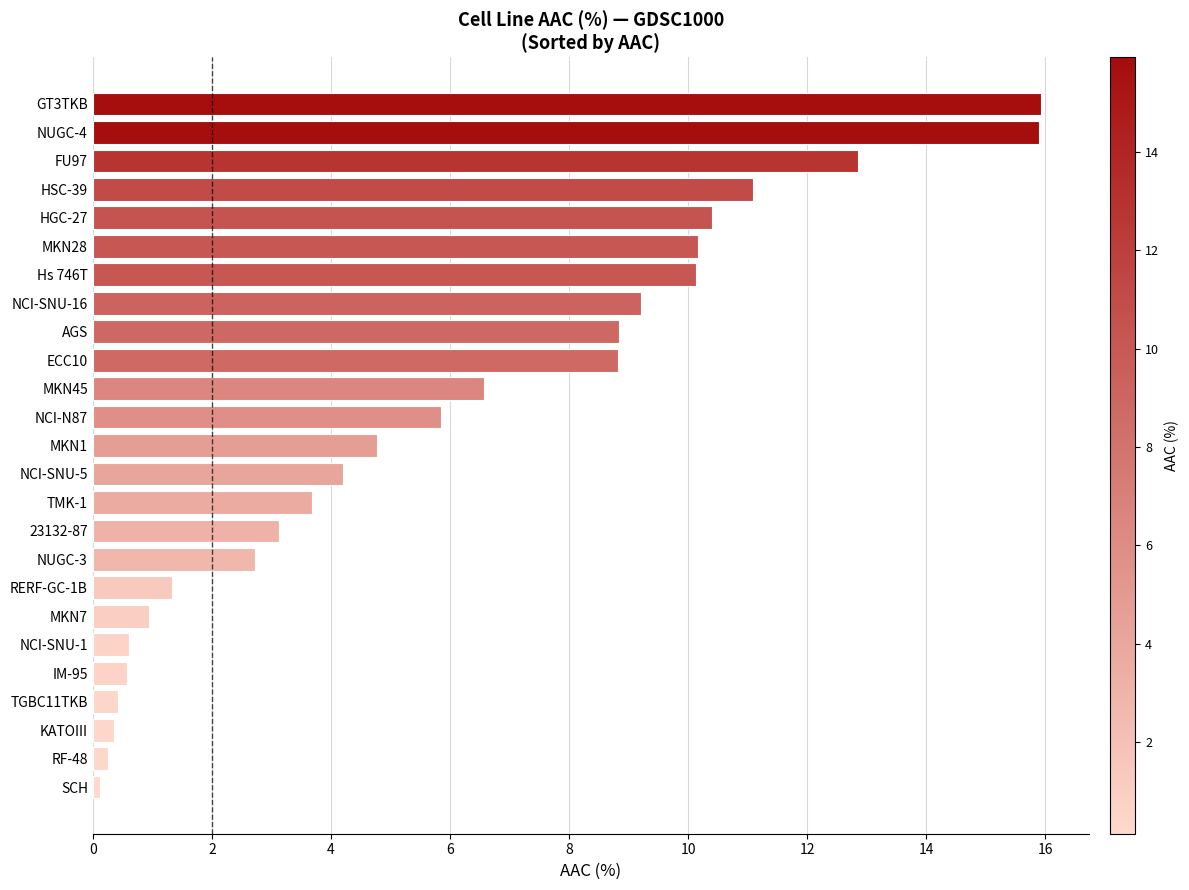

What is the greatest value displayed?

15.9